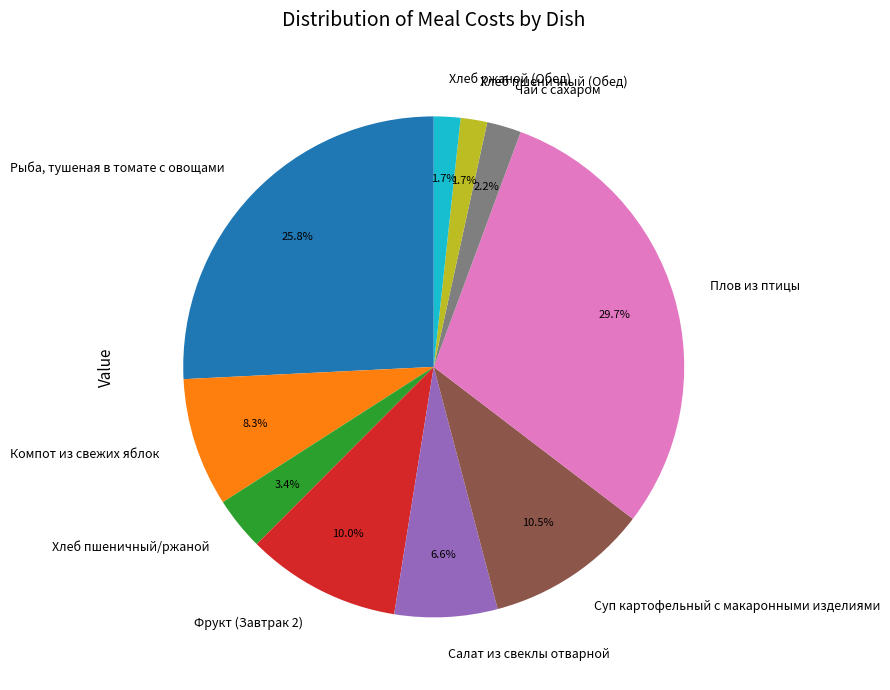

To the nearest percent, what is the combined percentage of Хлеб ржаной (Обед) and Фрукт (Завтрак 2)?

12%